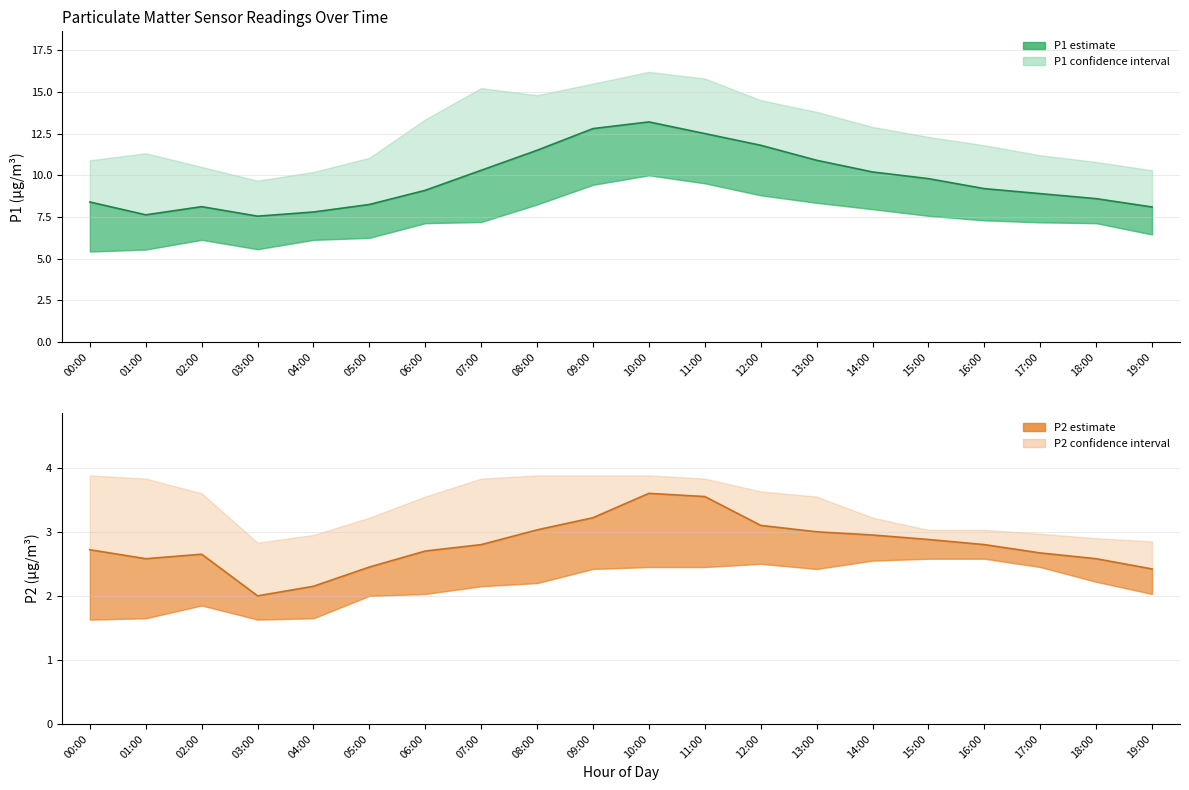

Which label corresponds to the largest value in the chart?

10:00